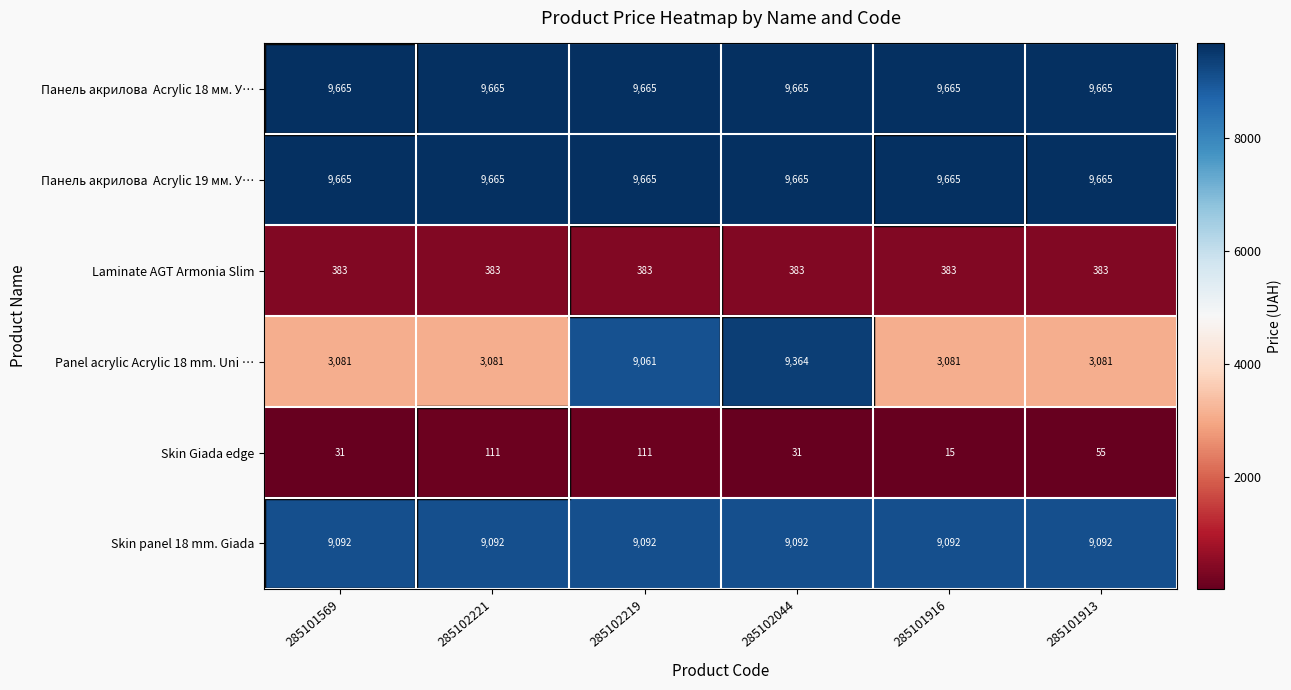

The value of Panel acrylic Acrylic 18 mm. Uni … at 285102221 is 4064. True or false?

False